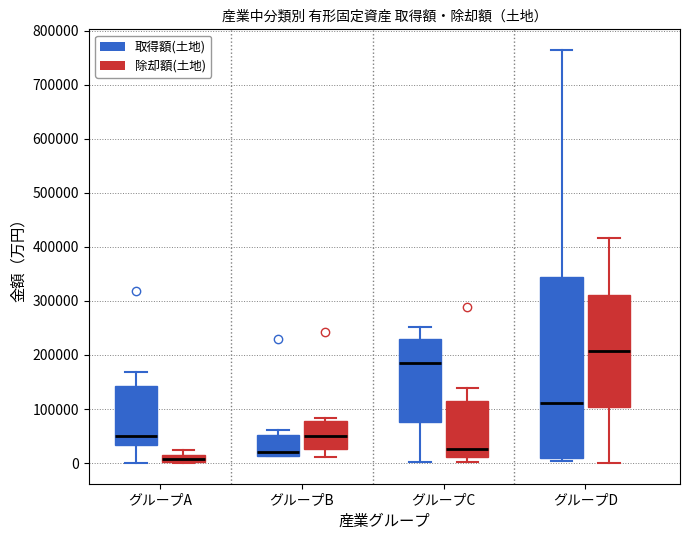

Which box's median line is the lowest?

グループA (除却額(土地))